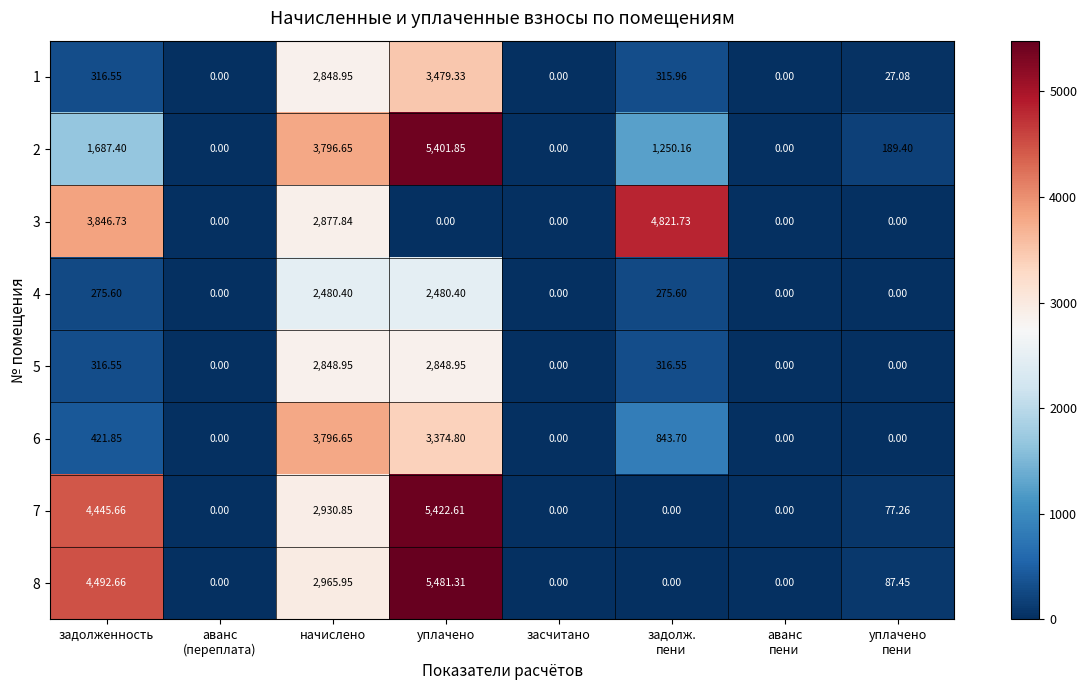

Between уплачено and задолж.
пени, which series saw the biggest shift?

8